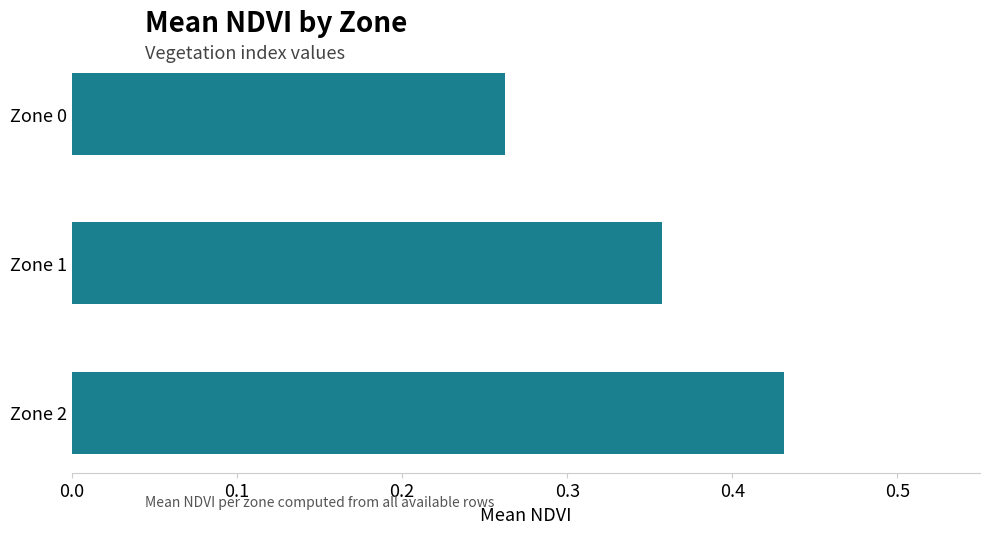

List the labels in order of value, largest first.

Zone 2, Zone 1, Zone 0